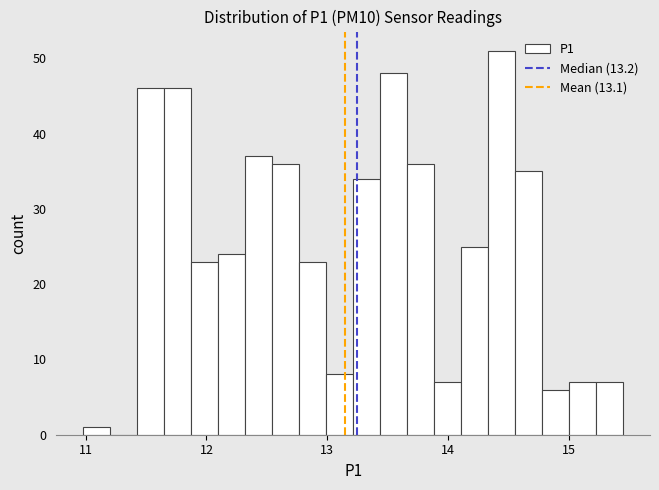

Around what value on the x-axis is the tallest bar? Give the approximate position of its centre, as read against the axis.

14.4